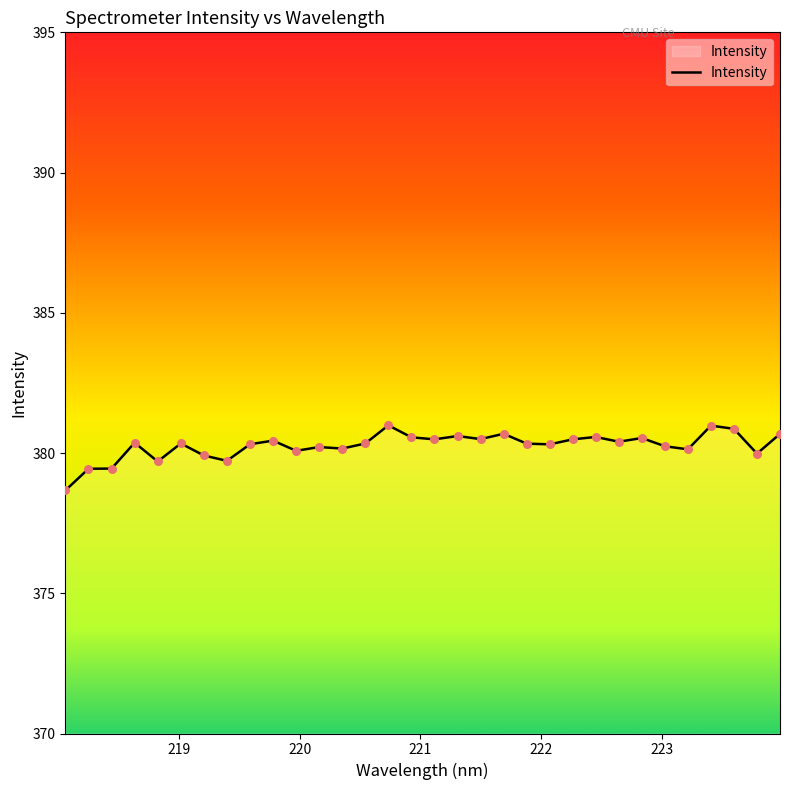

What is the greatest value displayed?

381.0